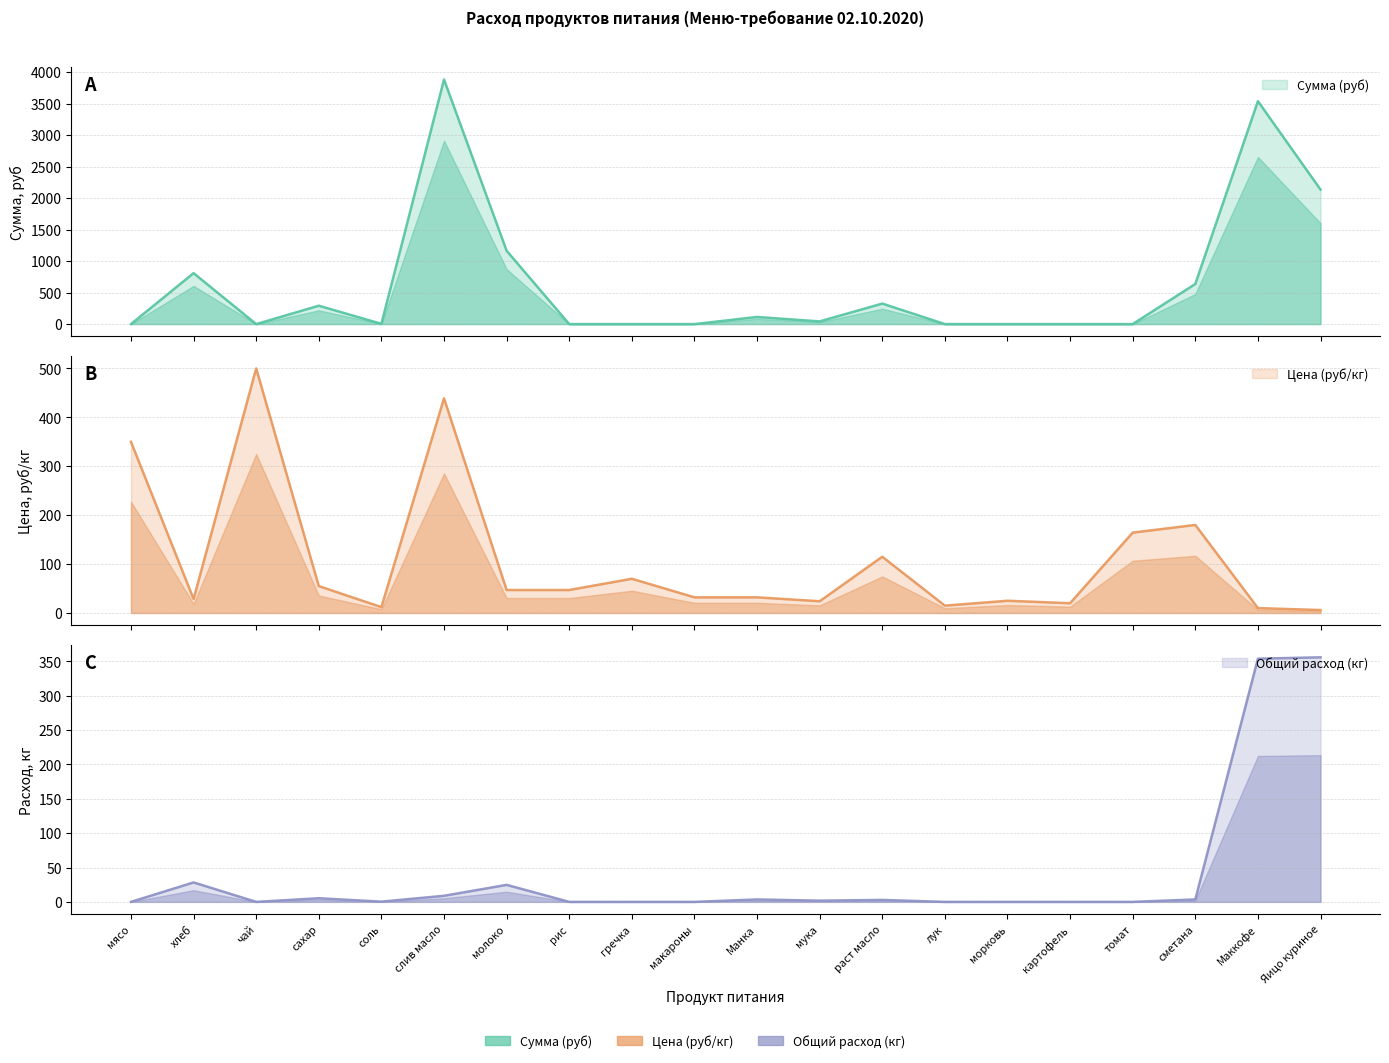

What is the difference between the second highest and minimum values in the Общий расход (кг) series?

354.0